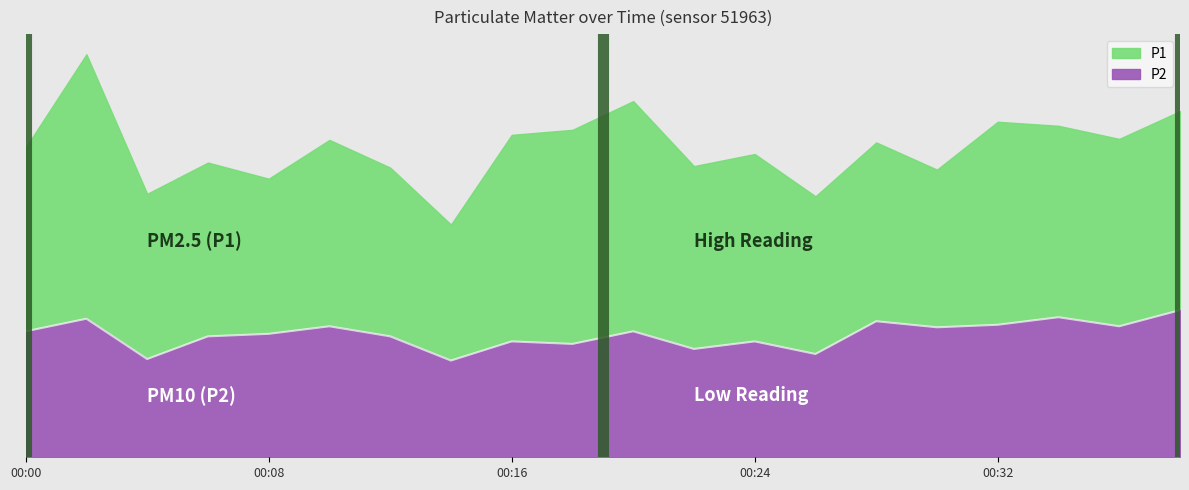

List the labels in order of value, largest first.

00:38, 00:34, 00:02, 00:28, 00:32, 00:10, 00:36, 00:30, 00:00, 00:20, 00:08, 00:06, 00:12, 00:16, 00:24, 00:18, 00:22, 00:26, 00:04, 00:14